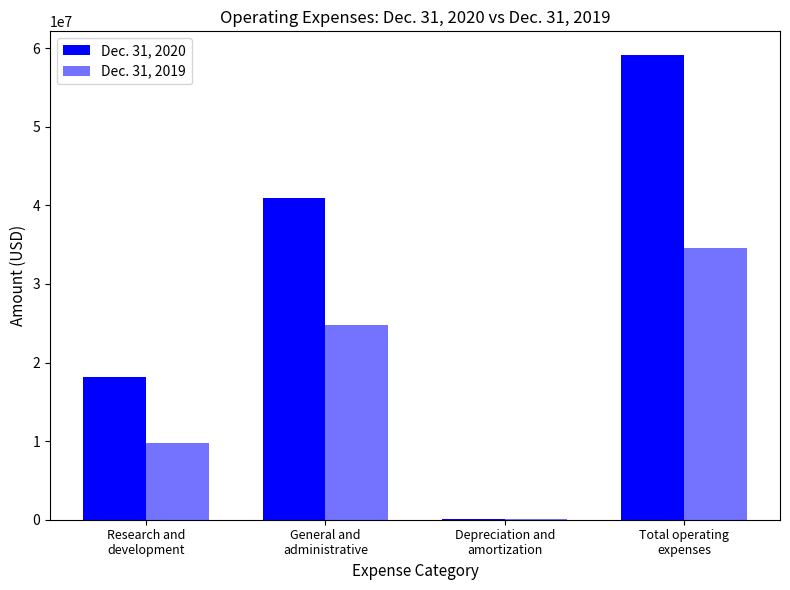

What is the value of the Dec. 31, 2020 bar at the 2nd from the left?

40954253